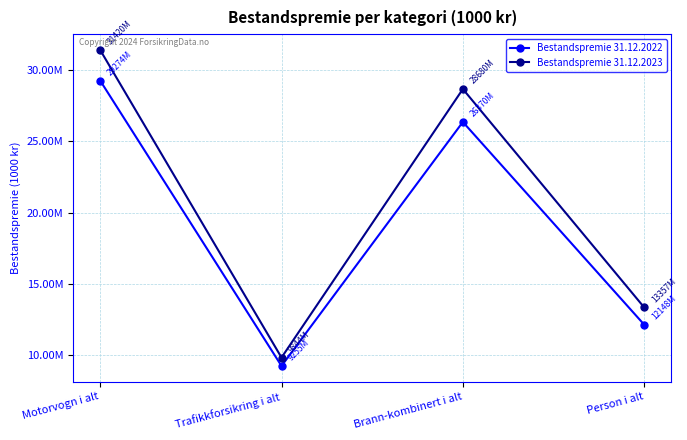

What are all the series names shown in the legend?

Bestandspremie 31.12.2022, Bestandspremie 31.12.2023